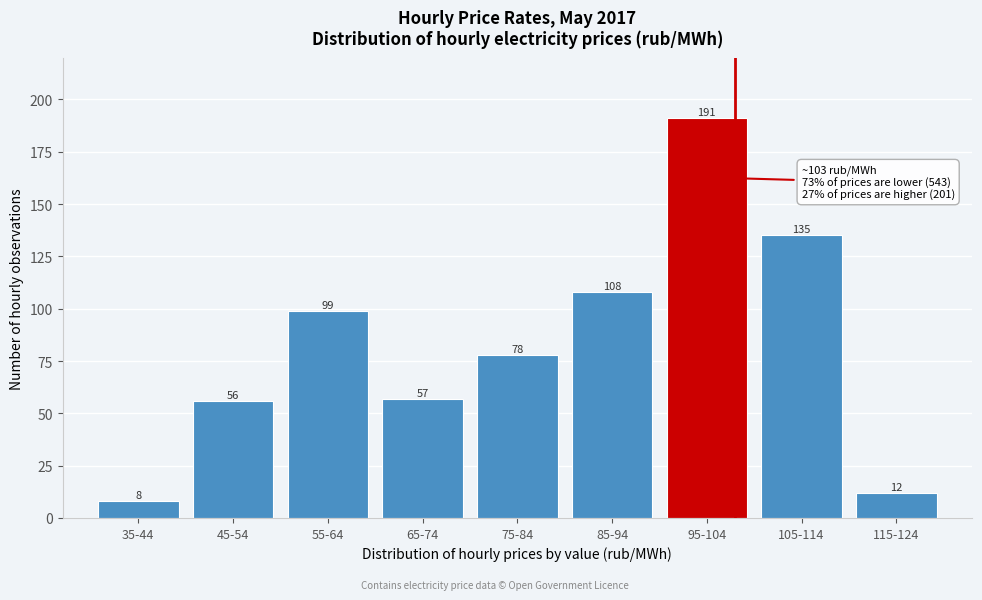

Reading right to left, transcribe all the data shown in this chart.

12	135	191	108	78	57	99	56	8